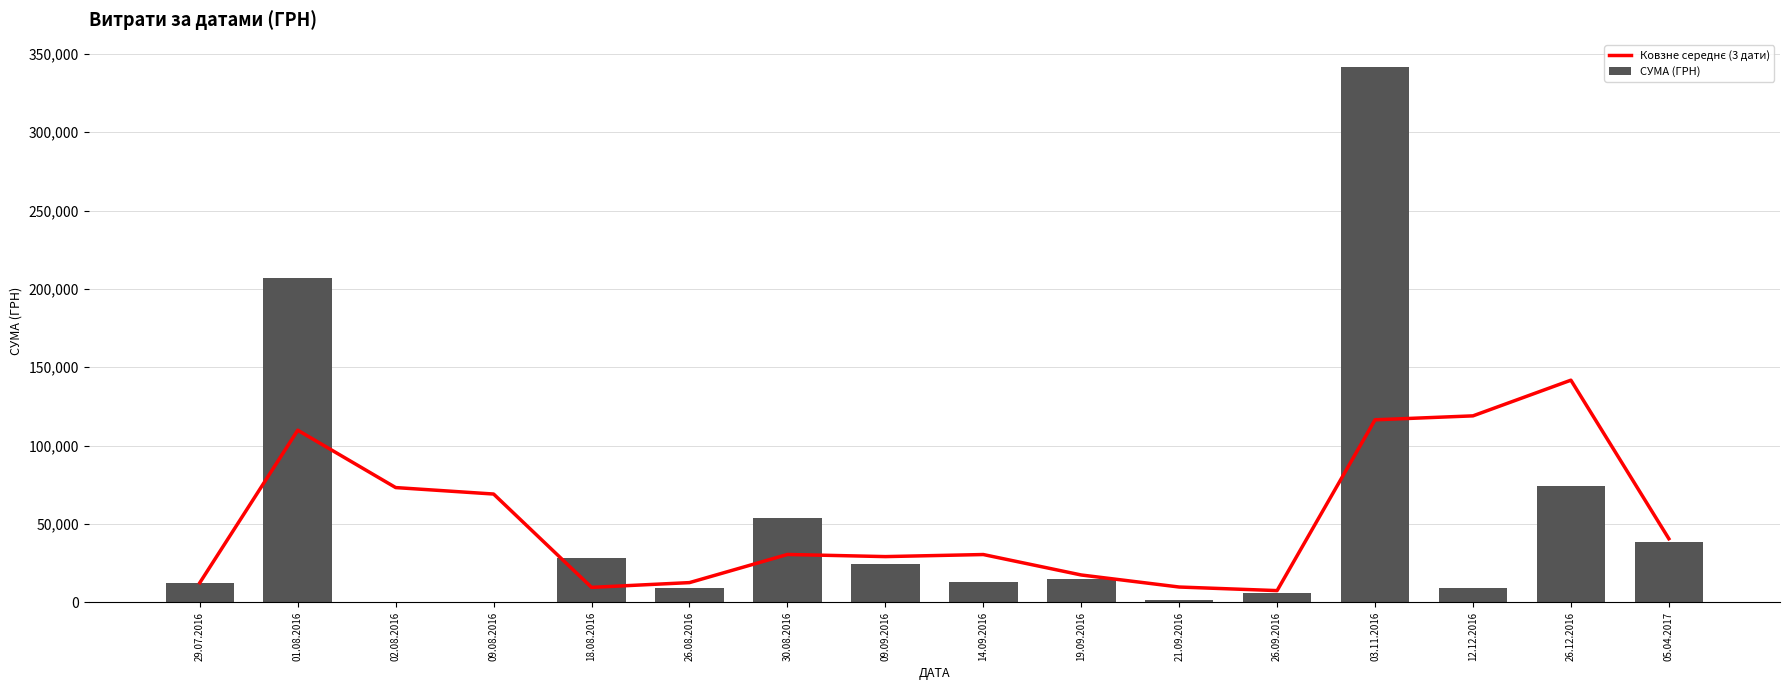

Which series has the widest spread of values?

СУМА (ГРН)